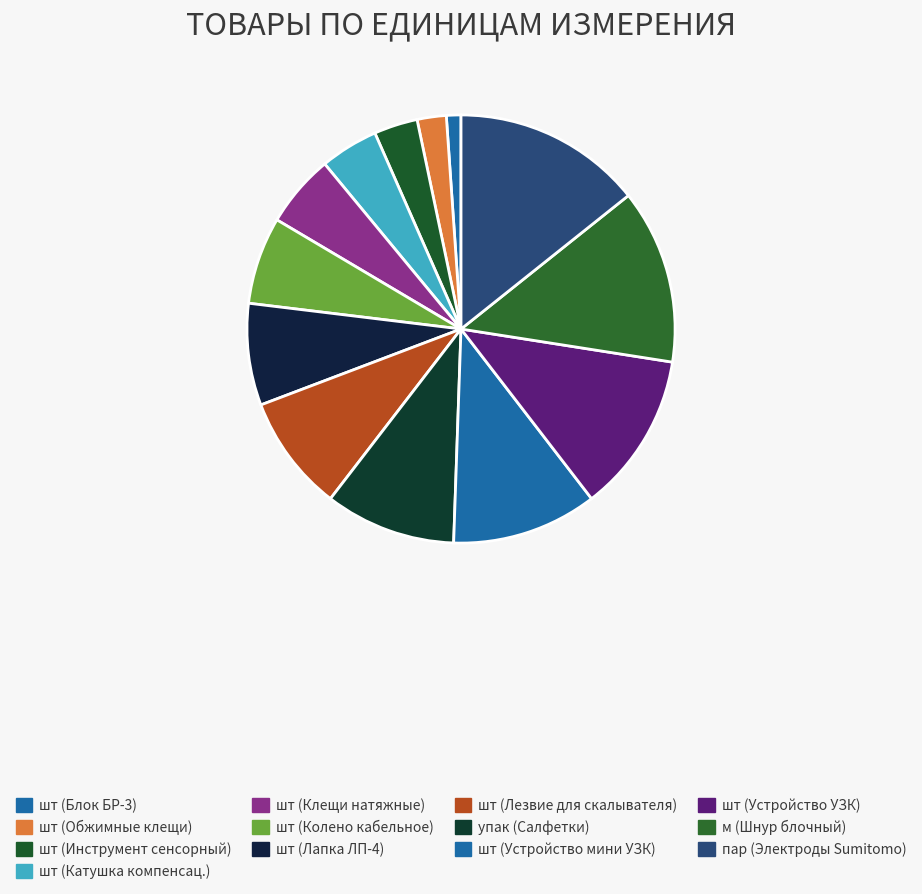

What is the change in value from шт (Устройство мини УЗК) to пар (Электроды Sumitomo)?

+3